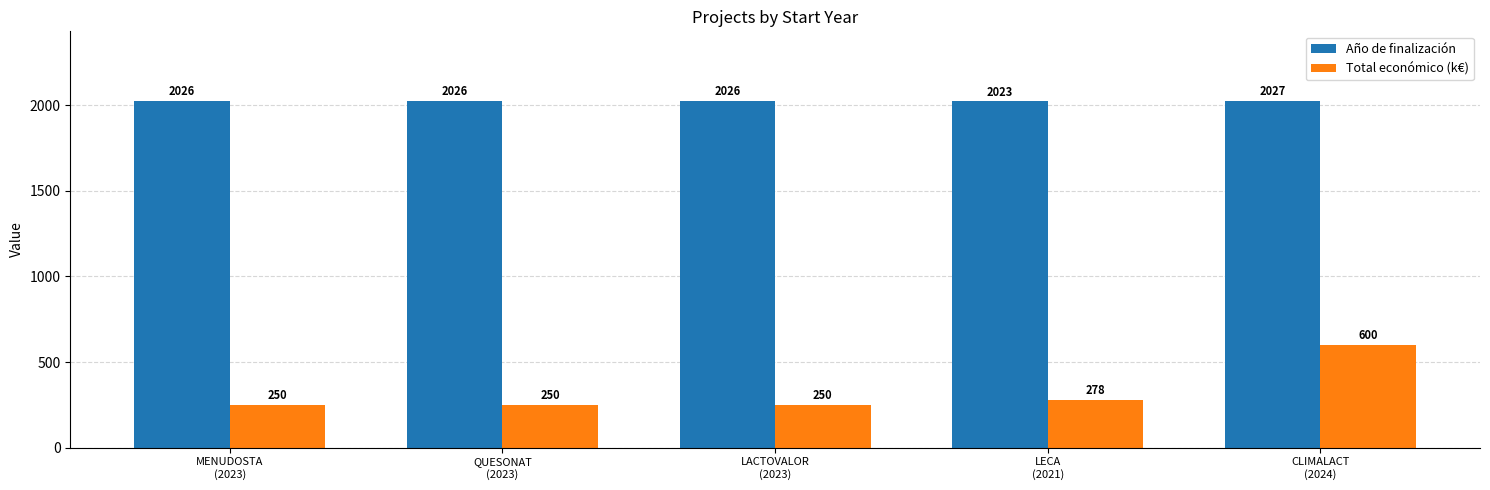

At which category is the sum across all series the highest?

CLIMALACT
(2024)